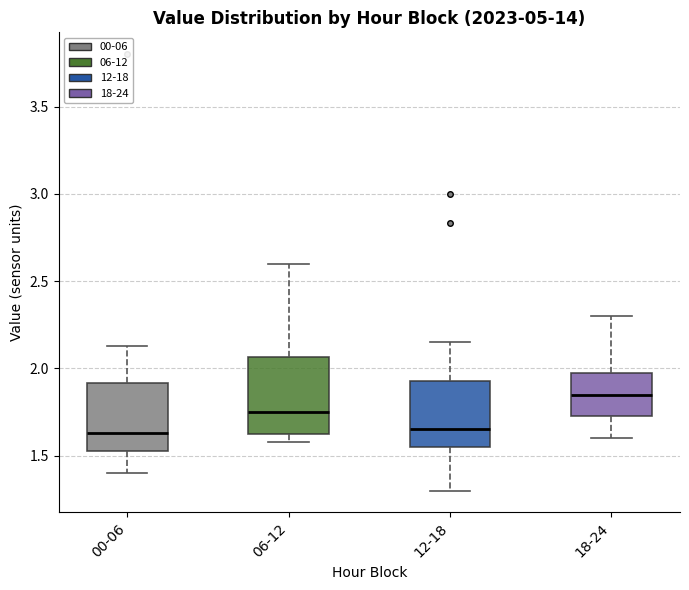

Reading left to right, read every box against the y-axis: the position of its median line, the range the box covers, and the ends of its whiskers. The values are not printed on the chart, so give them approximately, as read against the axis.

00-06: median 1.65, box 1.55 to 1.90, whiskers 1.40 to 2.15
06-12: median 1.75, box 1.65 to 2.05, whiskers 1.60 to 2.60
12-18: median 1.65, box 1.55 to 1.95, whiskers 1.30 to 2.15
18-24: median 1.85, box 1.75 to 2.00, whiskers 1.60 to 2.30